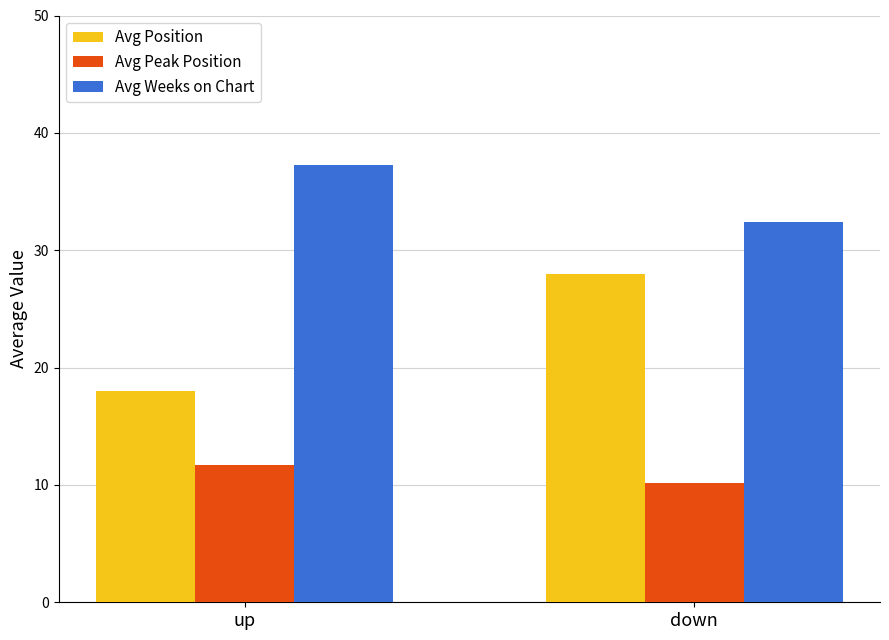

What is the label of the 2nd bar from the right?

up